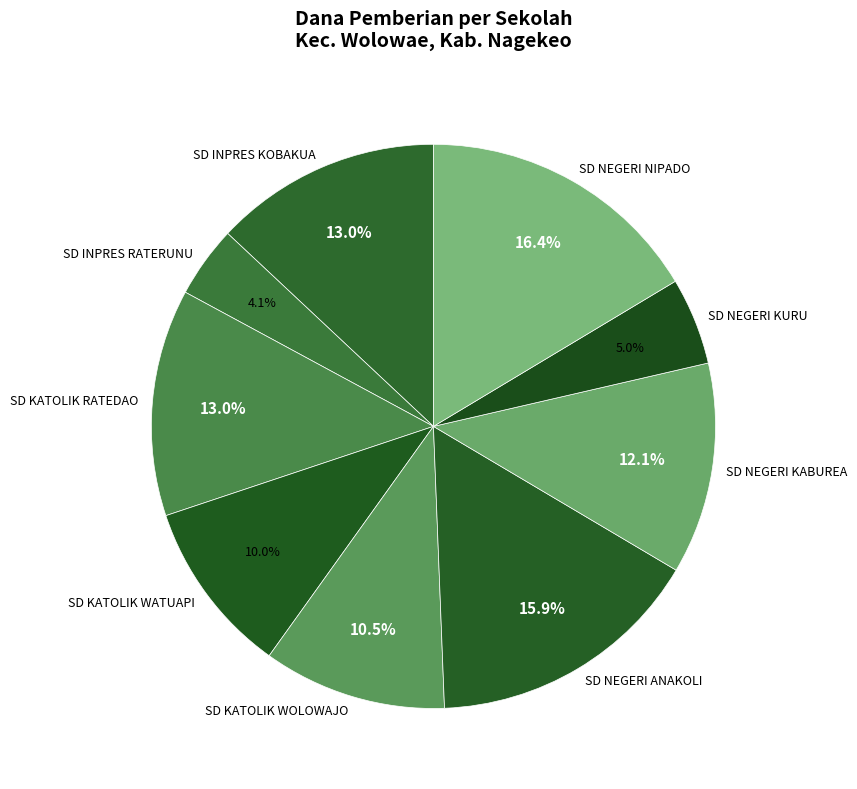

Count the number of slices in the pie.

9